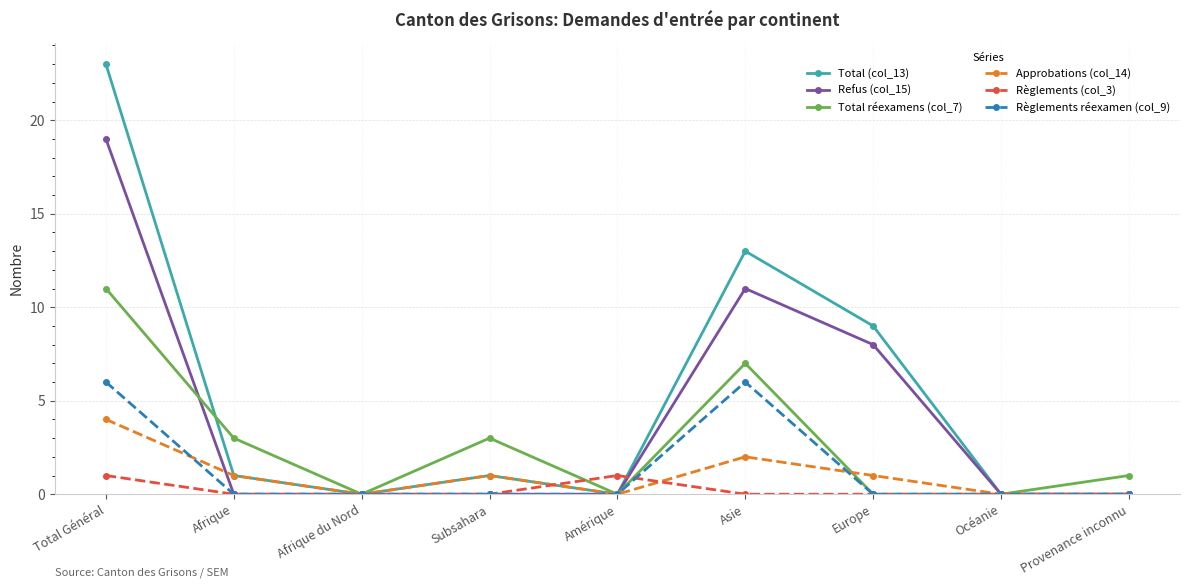

Which series has the widest spread of values?

Total (col_13)